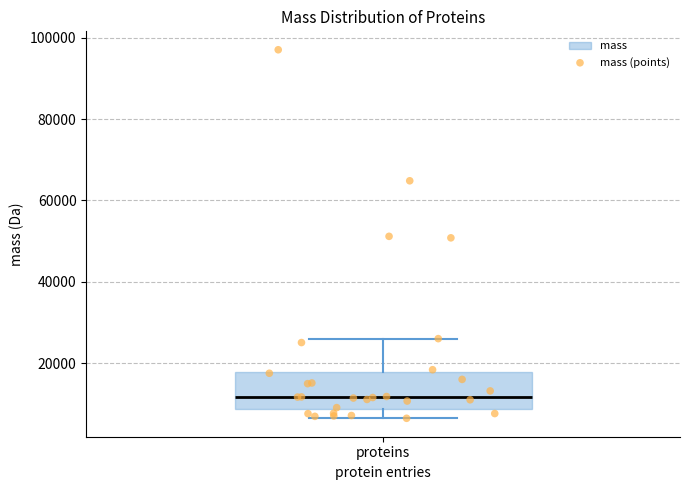

Read this box plot against the y-axis: the position of the median line, the range covered by the box, and the ends of both whiskers. The values are not printed on the chart, so give them approximately, as read against the axis.

median 12000, box 8000 to 18000, whiskers 6000 to 26000